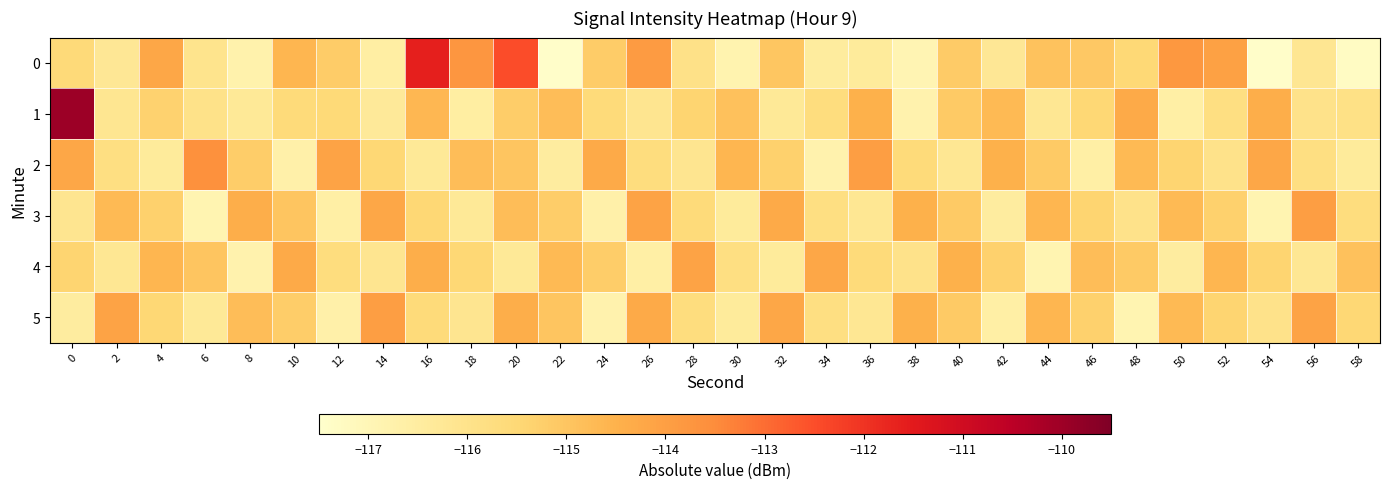

Reading left to right, transcribe all the data shown in this chart.

0: 0=-115.6	2=-116.2	4=-114.2	6=-116.0	8=-116.8	10=-114.6	12=-115.2	14=-116.6	16=-111.6	18=-113.8	20=-112.5	22=-117.4	24=-115.2	26=-113.9	28=-115.9	30=-116.8	32=-115.0	34=-116.5	36=-116.4	38=-116.9	40=-115.1	42=-116.2	44=-114.9	46=-115.1	48=-115.5	50=-113.8	52=-114.0	54=-117.4	56=-116.2	58=-117.3
1: 0=-110.0	2=-116.1	4=-115.3	6=-116.0	8=-116.3	10=-115.6	12=-115.5	14=-116.3	16=-114.6	18=-116.5	20=-115.2	22=-114.8	24=-115.6	26=-116.1	28=-115.4	30=-114.9	32=-116.3	34=-115.7	36=-114.5	38=-116.8	40=-115.1	42=-114.7	44=-116.2	46=-115.5	48=-114.3	50=-116.6	52=-115.8	54=-114.4	56=-116.0	58=-115.9
2: 0=-114.2	2=-115.8	4=-116.4	6=-113.6	8=-115.2	10=-116.7	12=-114.1	14=-115.5	16=-116.3	18=-114.8	20=-115.0	22=-116.5	24=-114.3	26=-115.7	28=-116.1	30=-114.6	32=-115.3	34=-116.8	36=-114.0	38=-115.6	40=-116.2	42=-114.5	44=-115.1	46=-116.6	48=-114.7	50=-115.4	52=-116.0	54=-114.2	56=-115.8	58=-116.4
3: 0=-116.1	2=-114.7	4=-115.3	6=-116.9	8=-114.4	10=-115.0	12=-116.6	14=-114.2	16=-115.5	18=-116.3	20=-114.8	22=-115.2	24=-116.7	26=-114.1	28=-115.6	30=-116.4	32=-114.3	34=-115.8	36=-116.2	38=-114.5	40=-115.1	42=-116.5	44=-114.6	46=-115.4	48=-116.0	50=-114.7	52=-115.3	54=-116.9	56=-114.0	58=-115.7
4: 0=-115.4	2=-116.2	4=-114.6	6=-115.0	8=-116.8	10=-114.3	12=-115.7	14=-116.1	16=-114.4	18=-115.5	20=-116.3	22=-114.7	24=-115.2	26=-116.6	28=-114.1	30=-115.8	32=-116.4	34=-114.2	36=-115.6	38=-116.0	40=-114.5	42=-115.3	44=-116.9	46=-114.8	48=-115.1	50=-116.5	52=-114.6	54=-115.4	56=-116.2	58=-114.9
5: 0=-116.5	2=-114.1	4=-115.5	6=-116.3	8=-114.8	10=-115.2	12=-116.7	14=-114.0	16=-115.6	18=-116.1	20=-114.4	22=-115.0	24=-116.8	26=-114.3	28=-115.7	30=-116.4	32=-114.2	34=-115.8	36=-116.2	38=-114.5	40=-115.1	42=-116.6	44=-114.6	46=-115.3	48=-116.9	50=-114.7	52=-115.4	54=-116.0	56=-114.1	58=-115.5